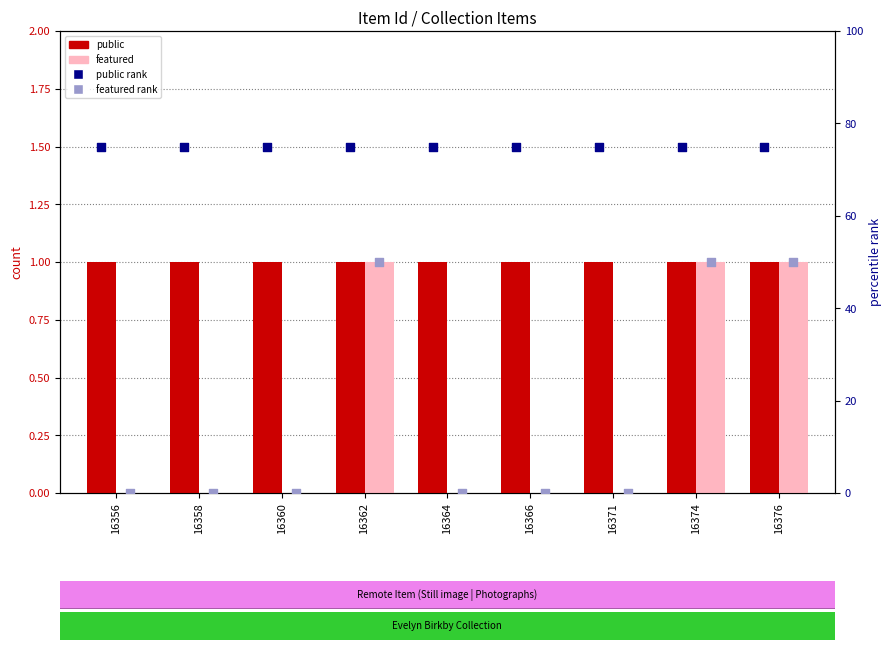

What are all the series names shown in the legend?

public, featured, public rank, featured rank